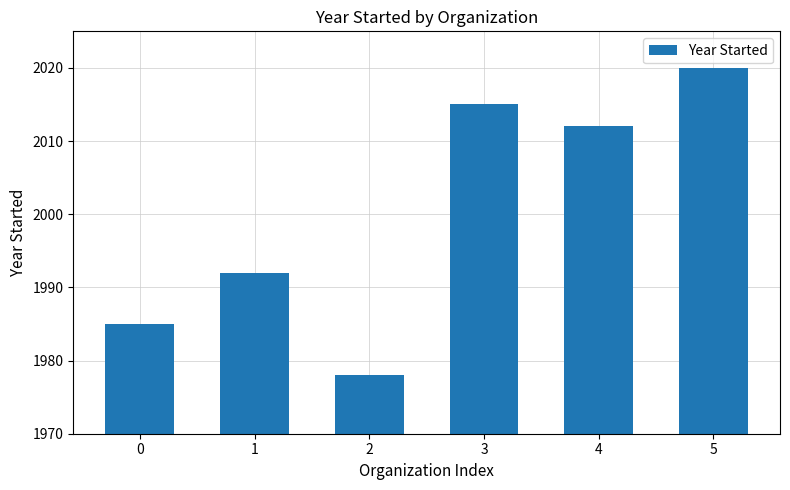

What is the maximum value shown in the chart?

2020